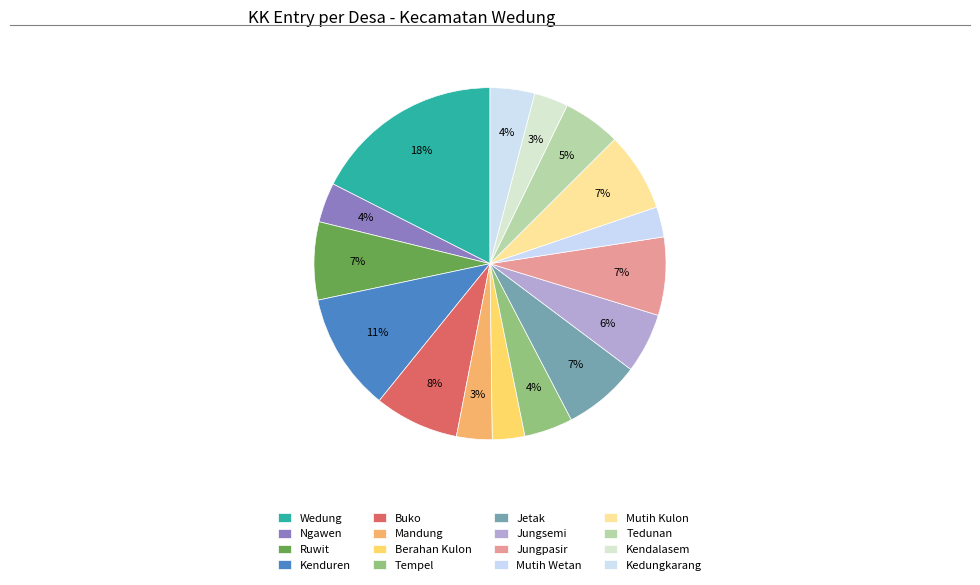

What is the smallest slice in the pie chart?

Mutih Wetan